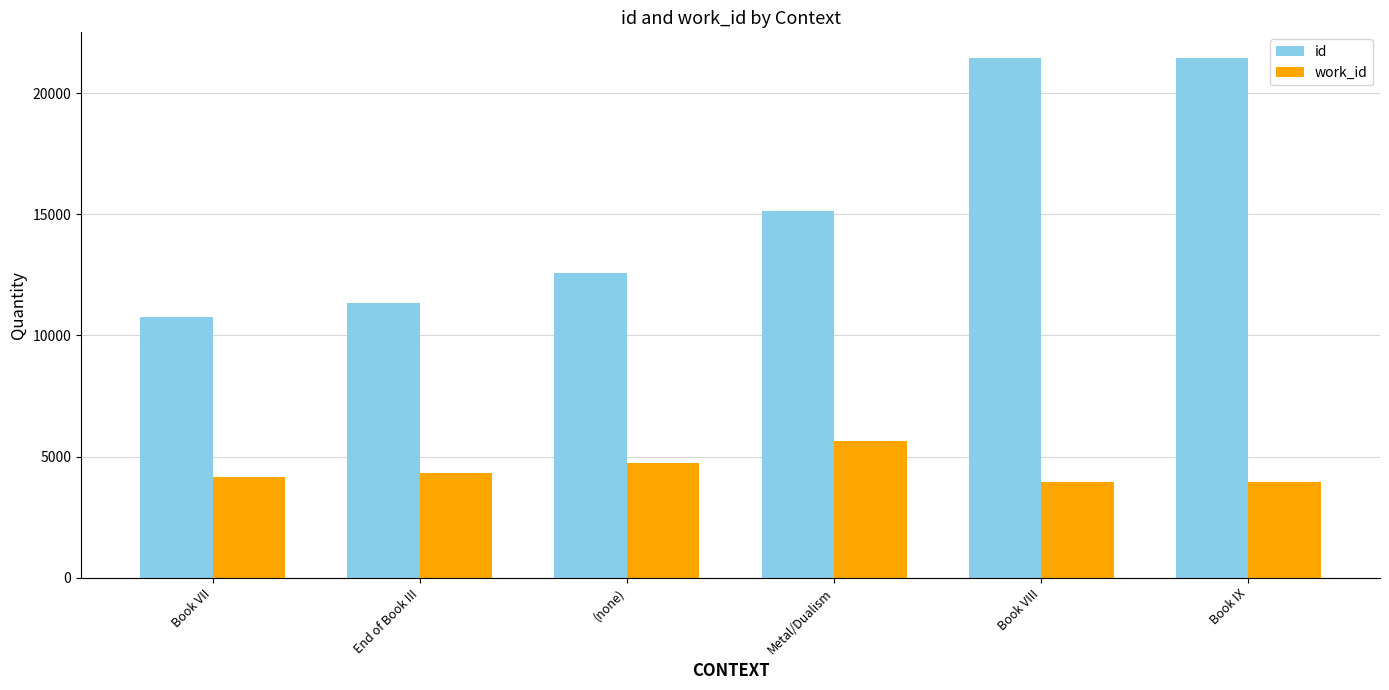

What is the greatest value displayed?

21436